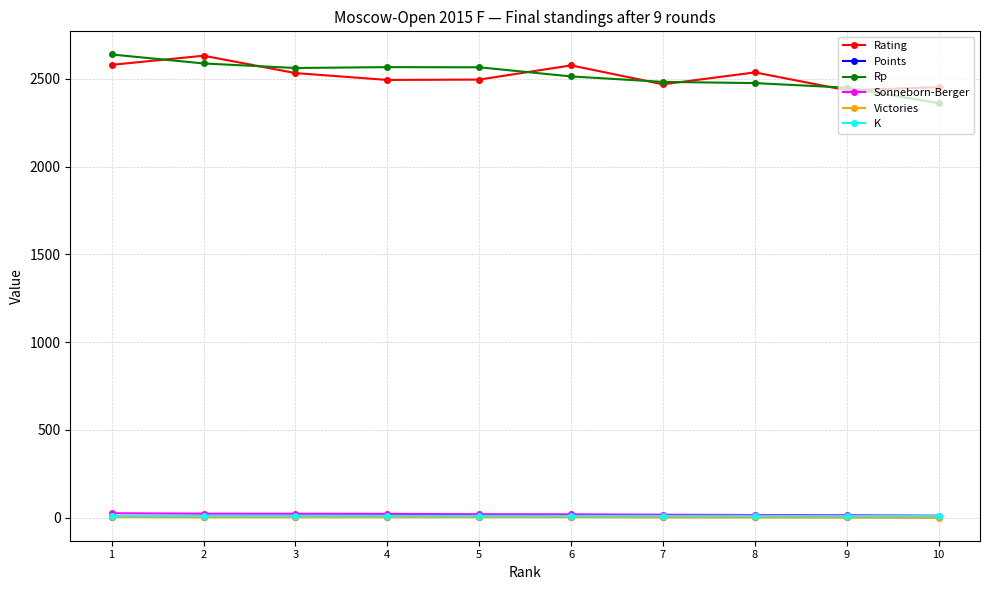

True or false: Rp and Sonneborn-Berger cross at least once.

False